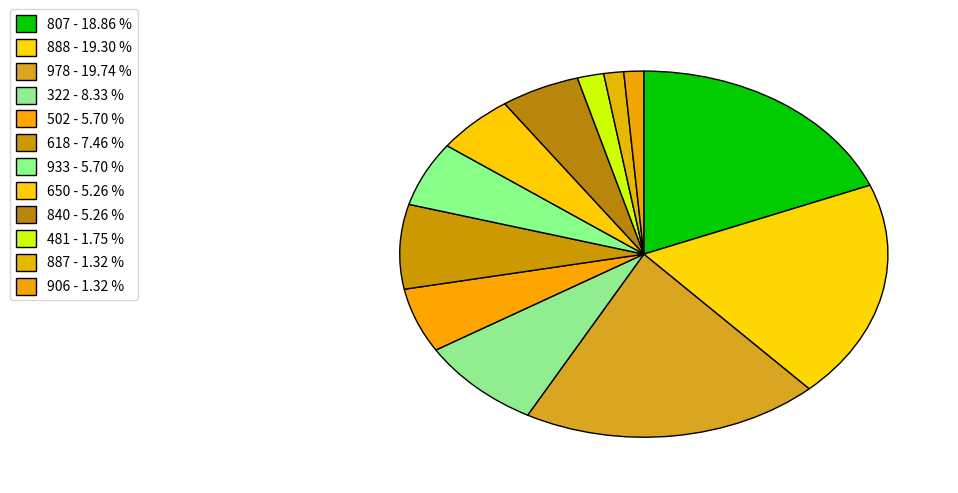

Combined, do 807 and 840 account for over 50%?

No